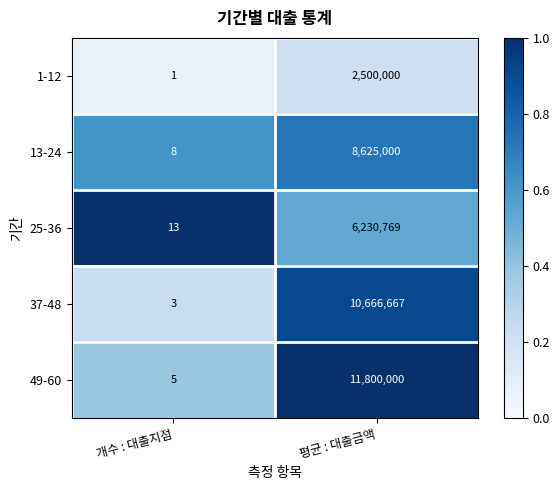

The value of 13-24 at 평균 : 대출금액 is 4275259. True or false?

False